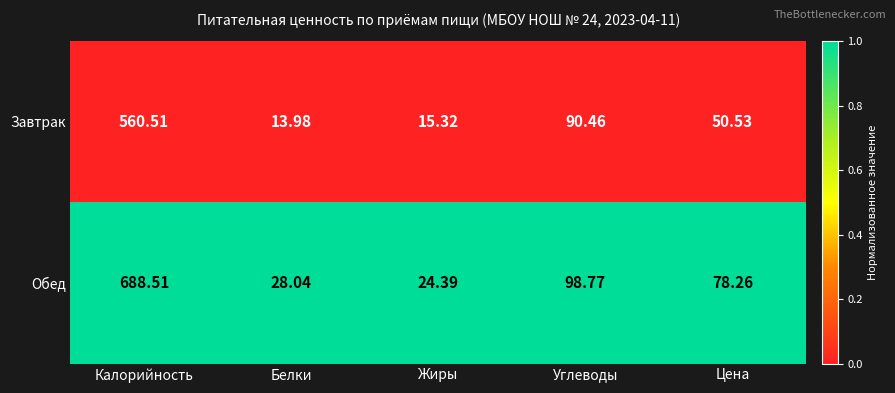

Where does the Обед series first go above 78?

Калорийность